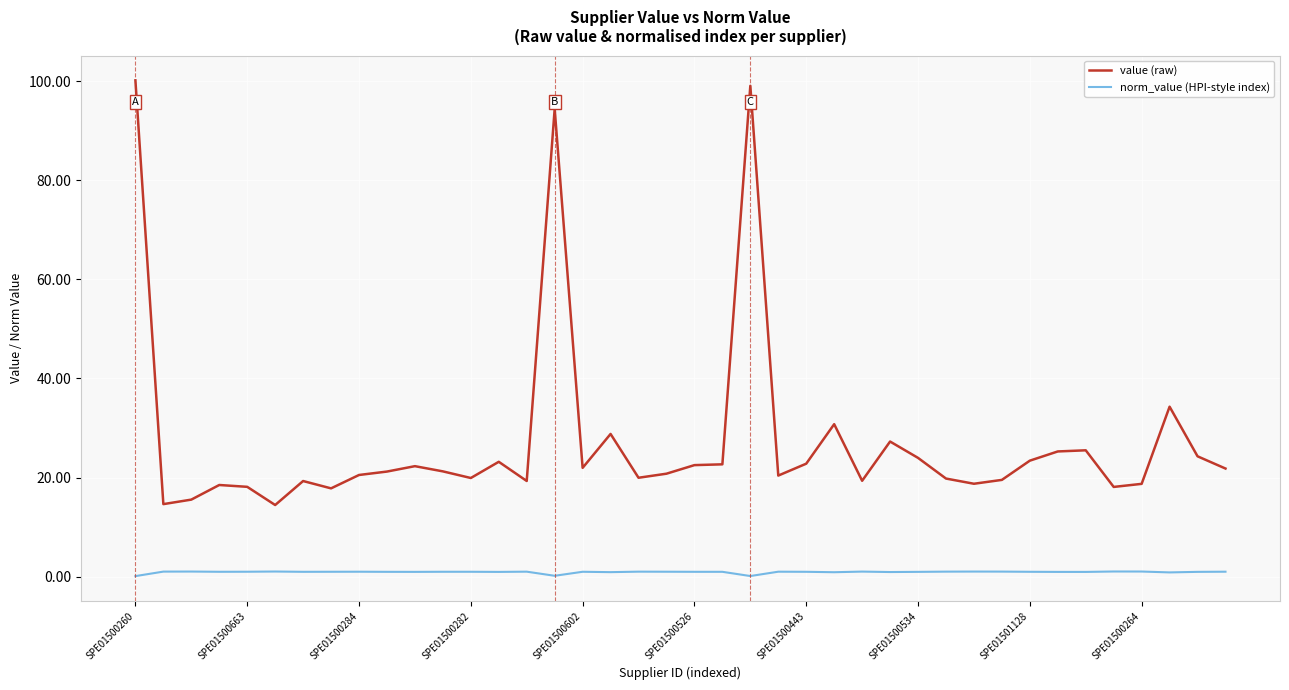

What is the difference between the second highest and second lowest values in the value (raw) series?

84.4